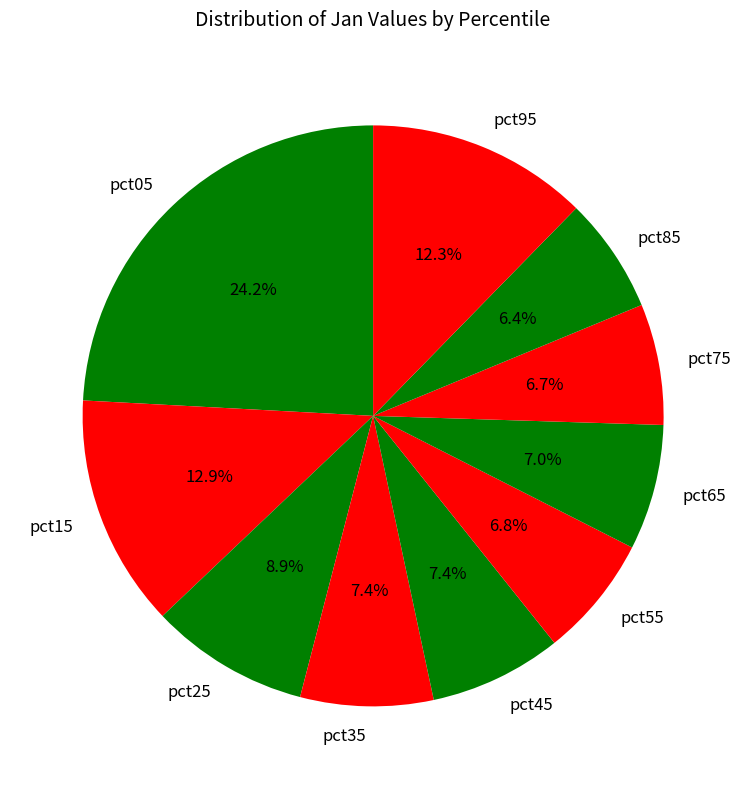

Is it true that pct05 is 24% of the pie?

True